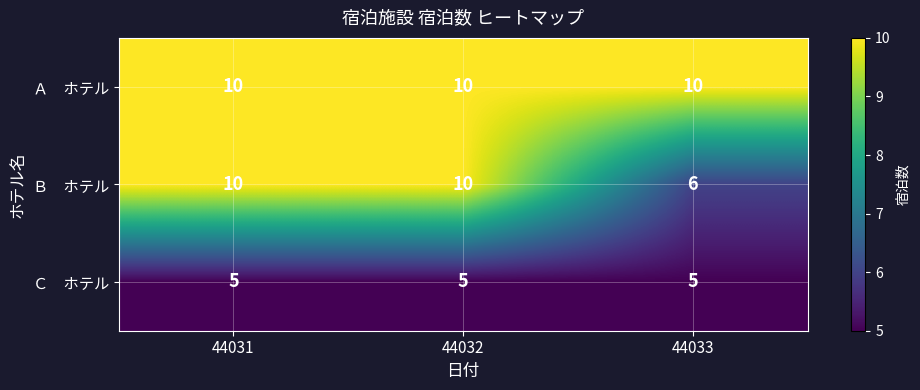

At how many categories does at least one series exceed 8?

3